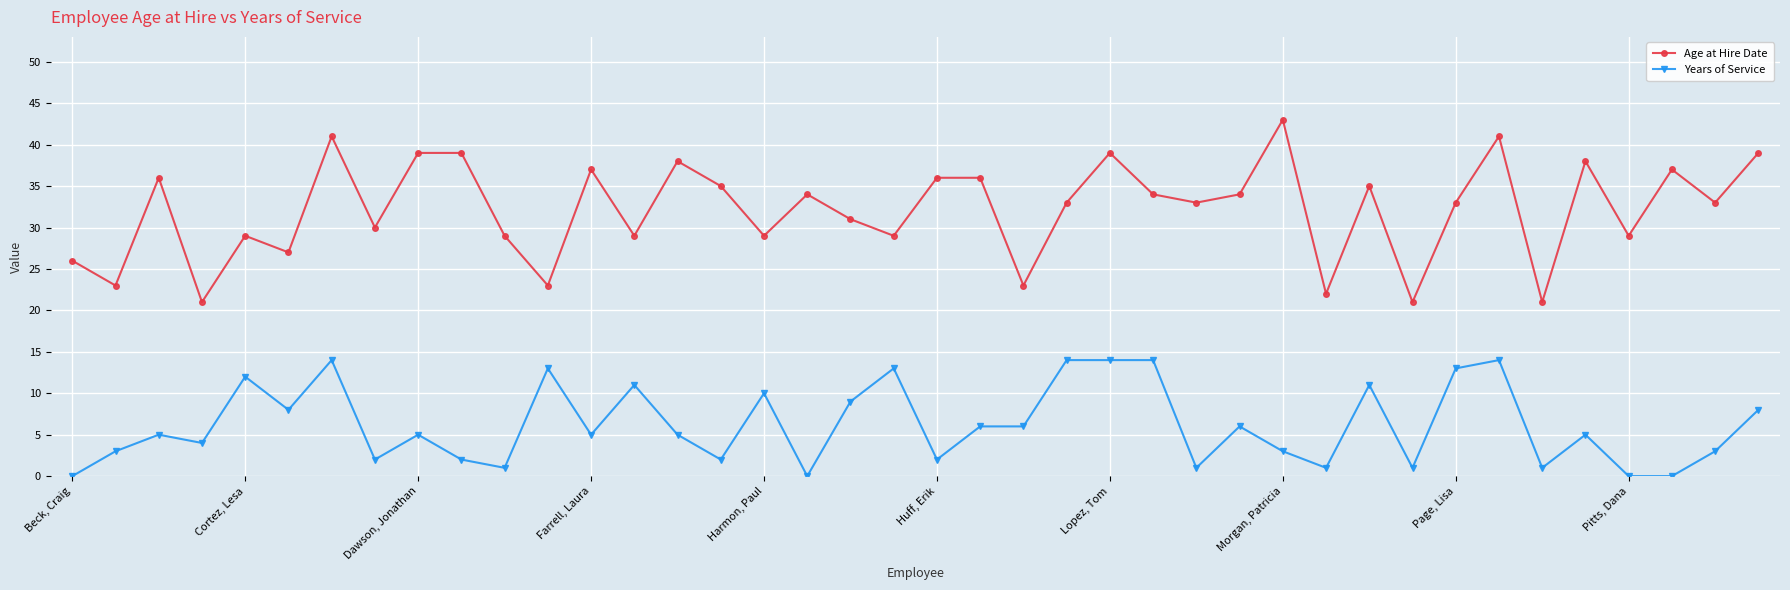

What is the minimum value for Age at Hire Date?

21